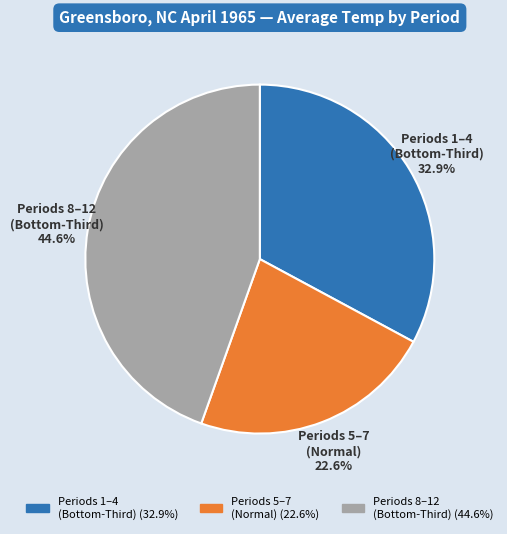

Is there a majority slice in this chart?

No